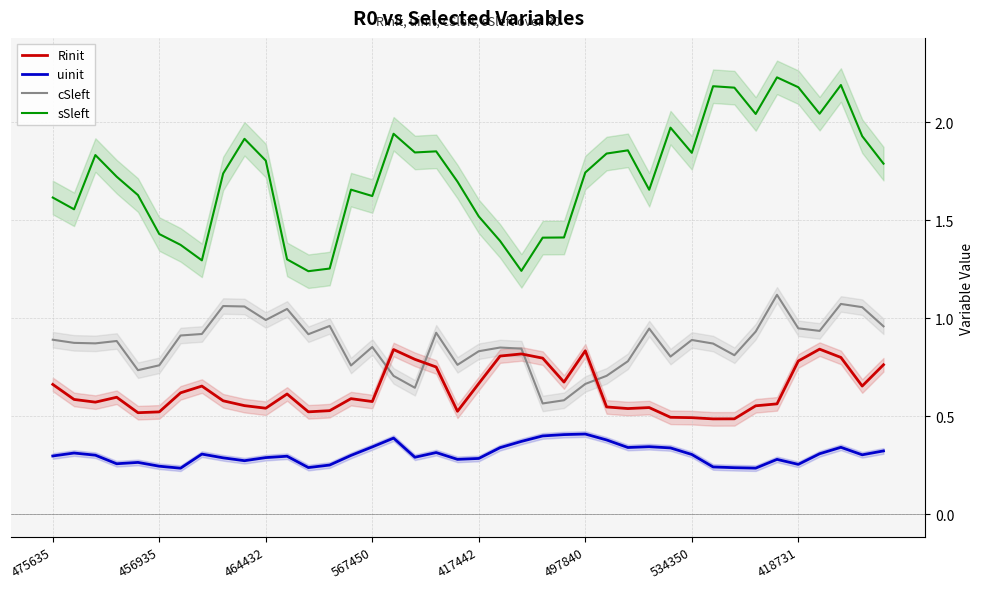

True or false: cSleft and sSleft cross at least once.

False